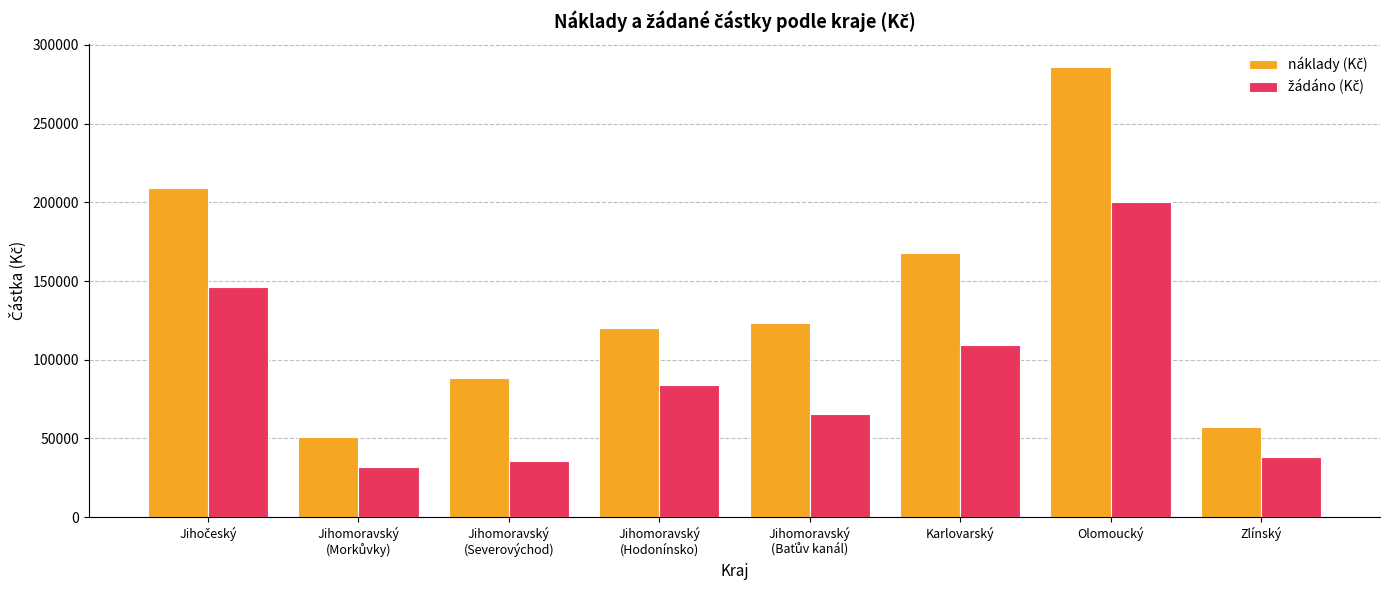

What is the spread (max minus min) of values at Karlovarský?

58400